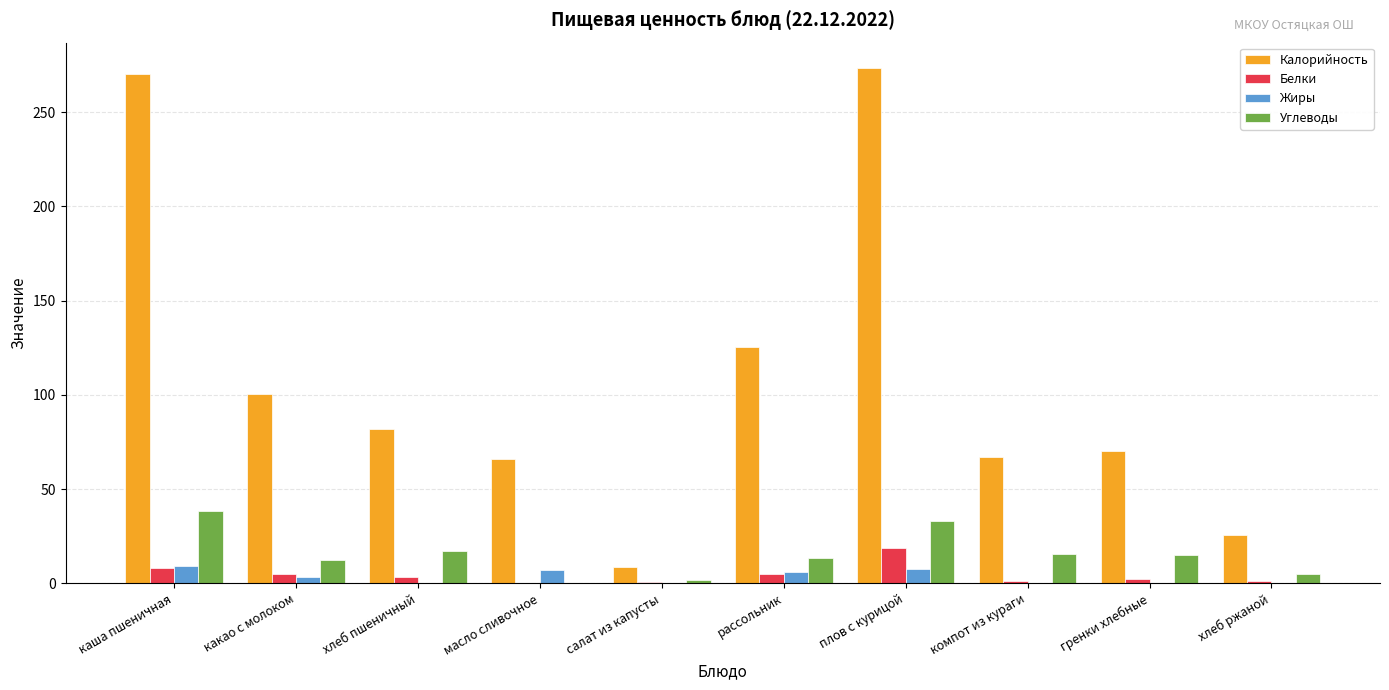

Count the number of categories in the chart.

10